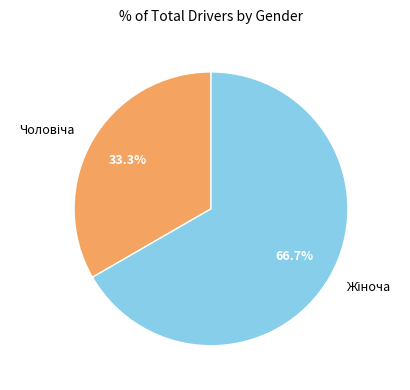

Combined, do Чоловіча and Жіноча account for over 50%?

Yes